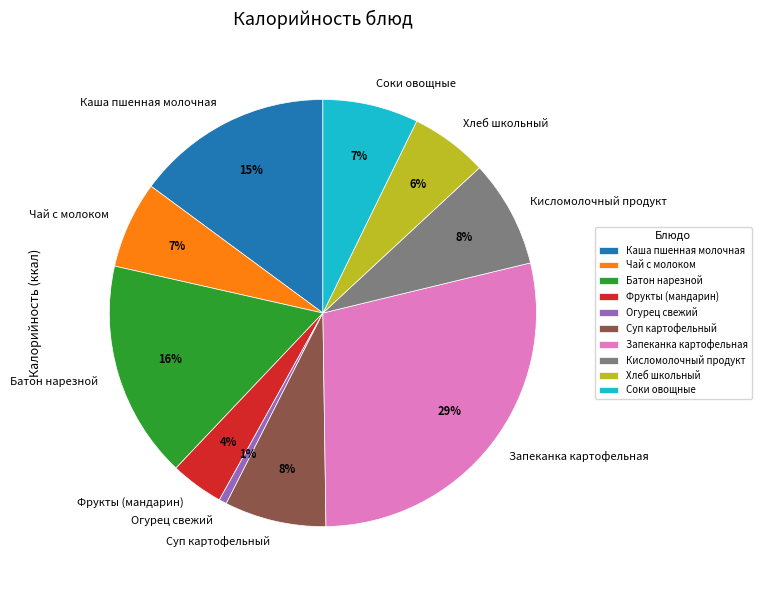

Is it true that Соки овощные is 7% of the pie?

True